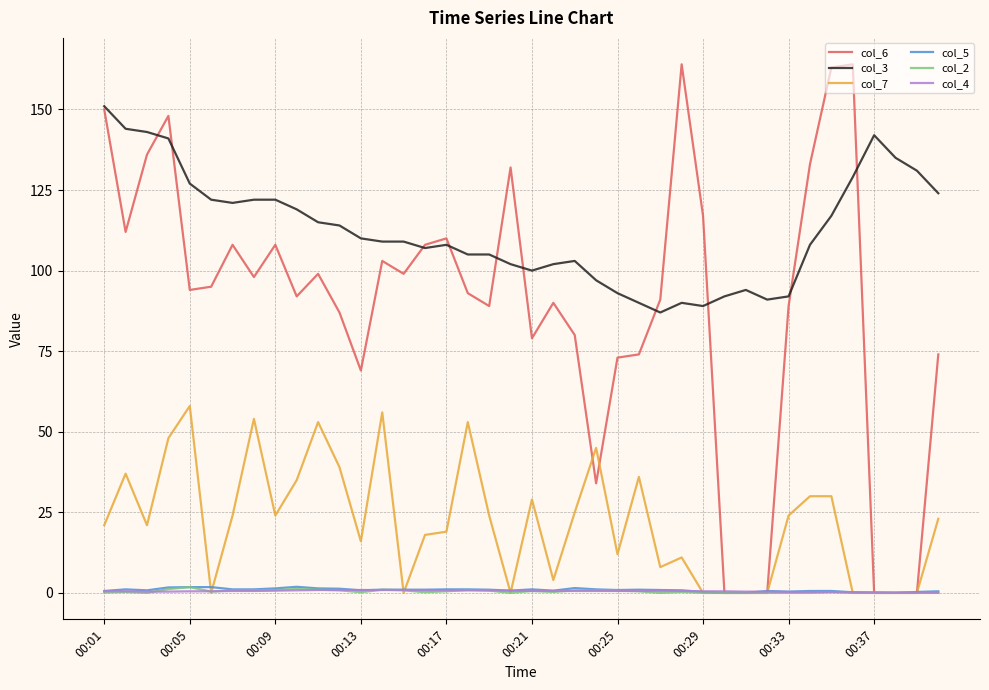

What is the greatest value displayed?

164.0